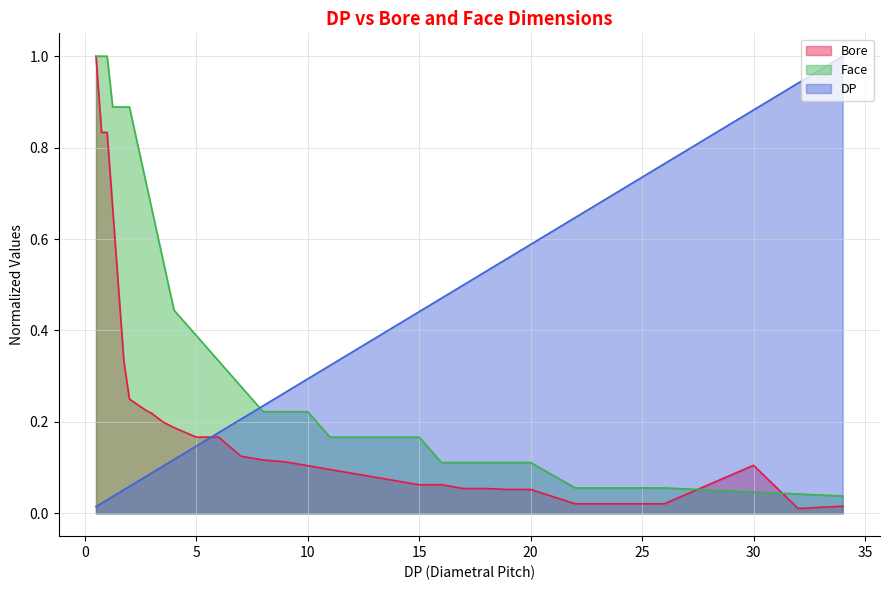

What is the average value of the Face series?

0.4